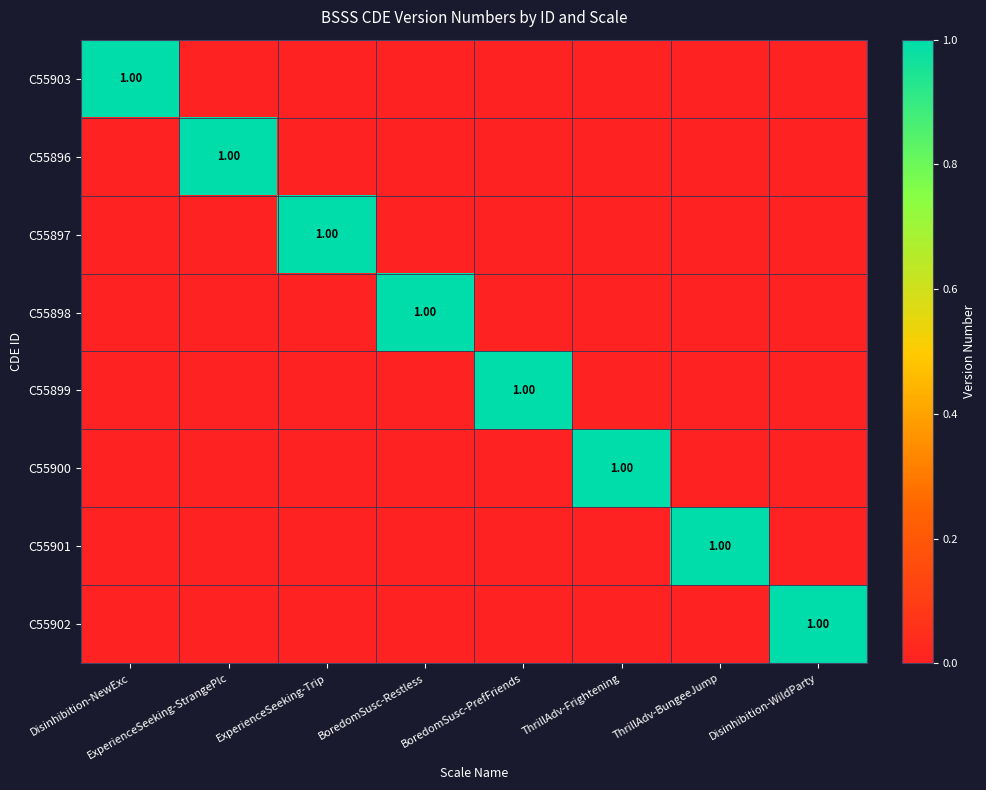

At Disinhibition-NewExc, list the series in order from smallest to largest.

C55896, C55897, C55898, C55899, C55900, C55901, C55902, C55903